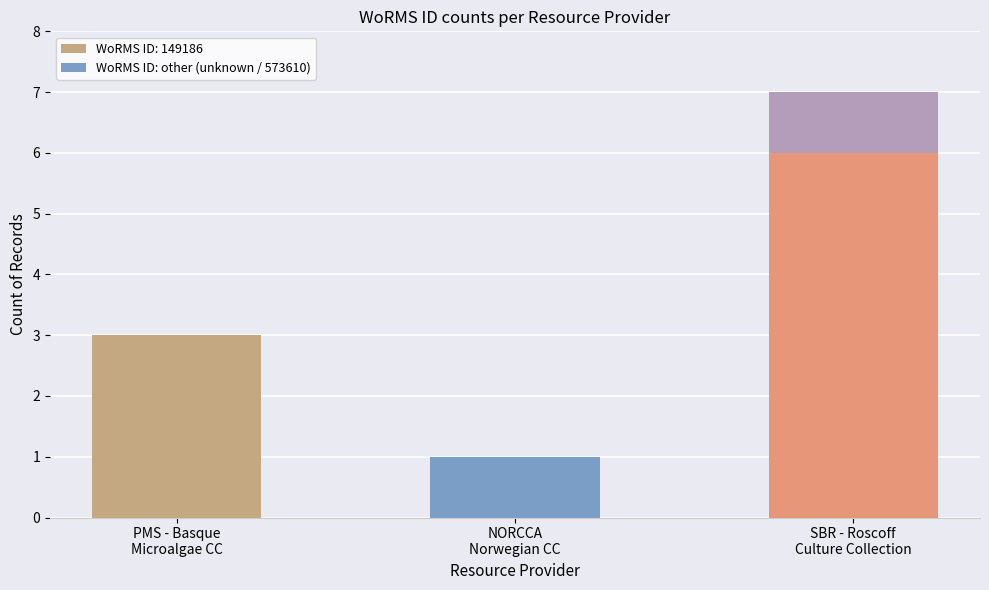

How many series are shown in this chart?

2